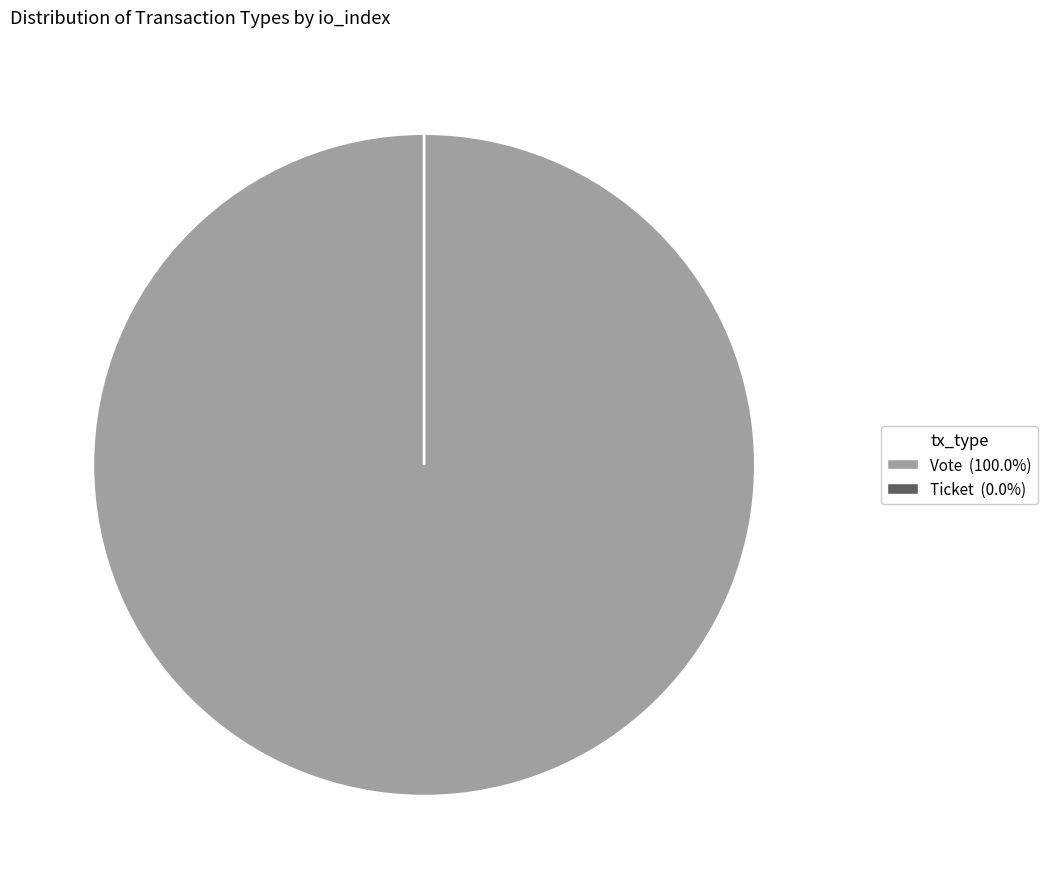

To the nearest percent, what is the combined percentage of Vote and Ticket?

100%